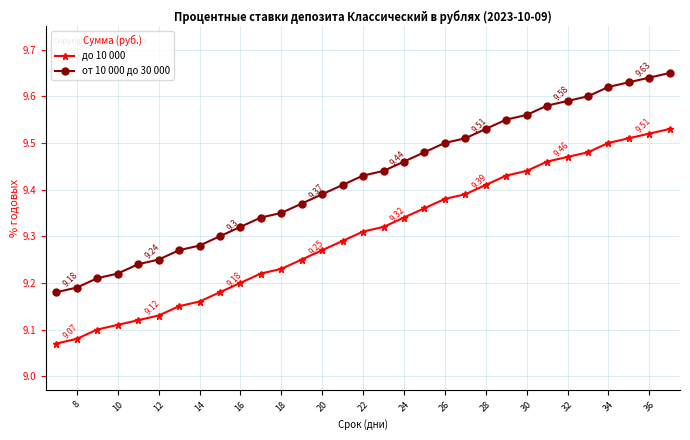

Which series has the widest spread of values?

от 10 000 до 30 000